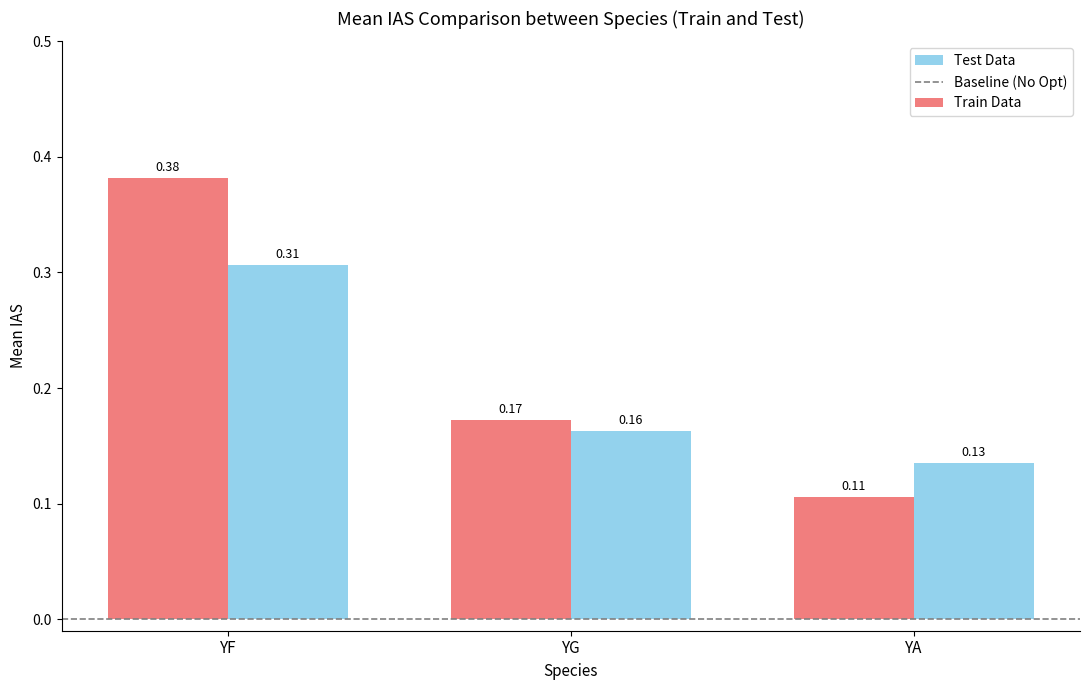

Rank the series by their average value, from highest to lowest.

Train Data, Test Data